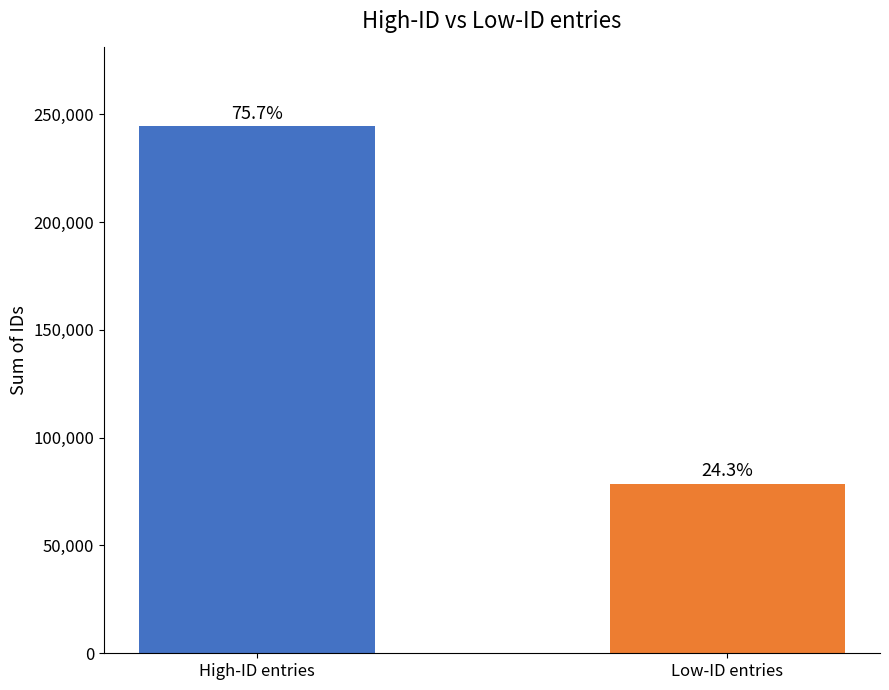

Reading left to right, list all the values displayed in this chart.

High-ID entries=244395	Low-ID entries=78545